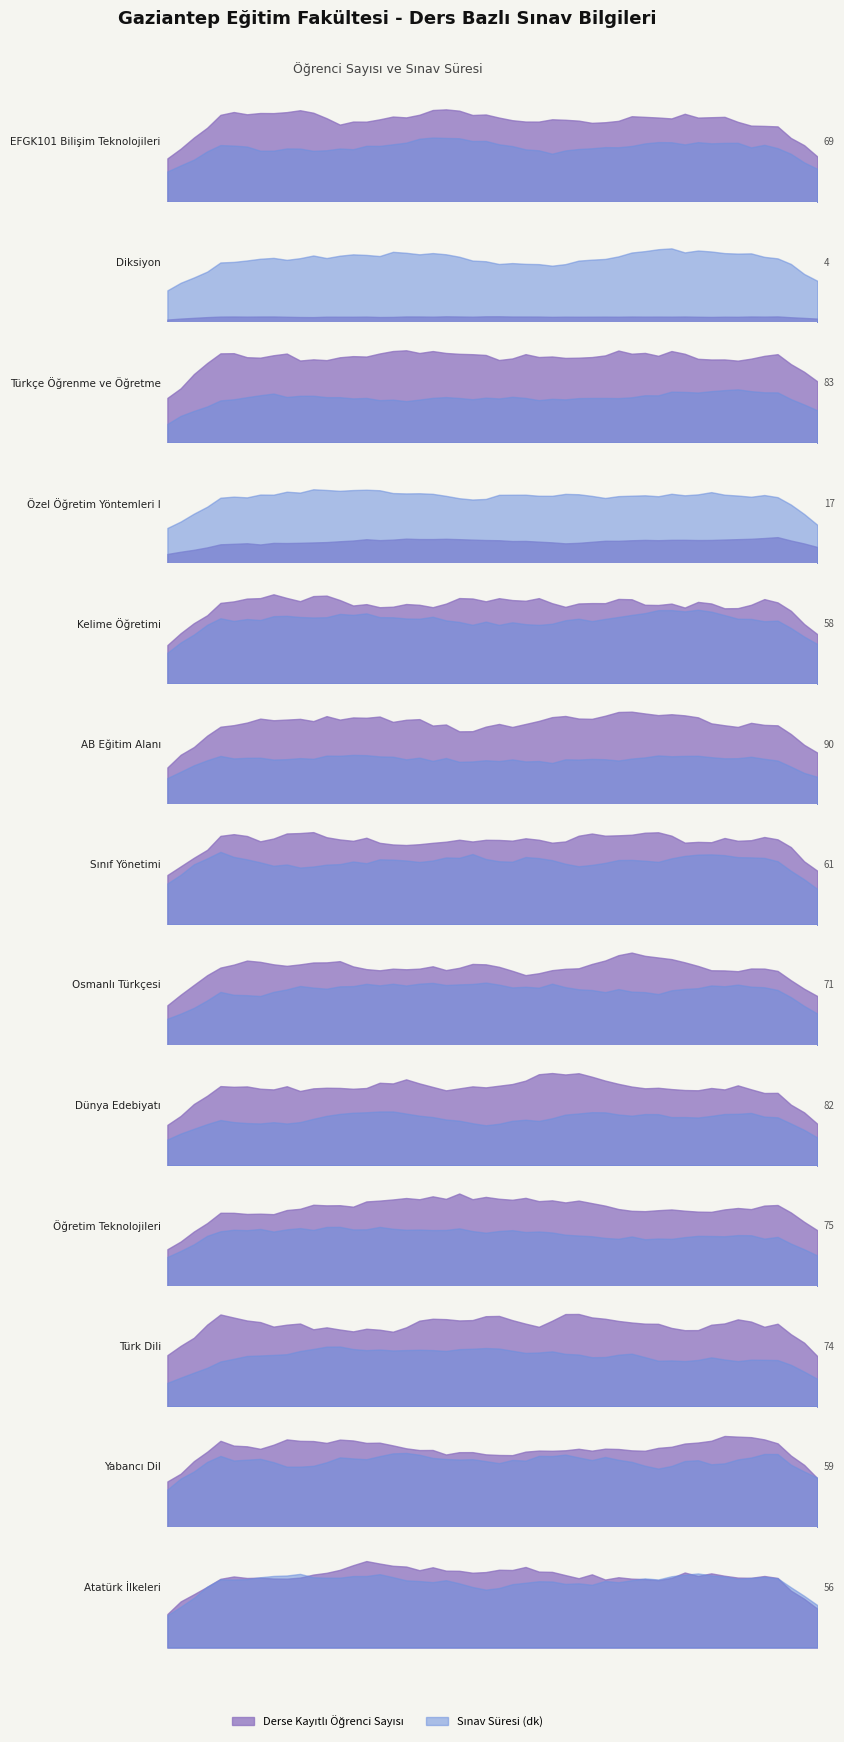

What value does the Derse Kayıtlı Öğrenci Sayısı series have at Öğretim Teknolojileri?

75